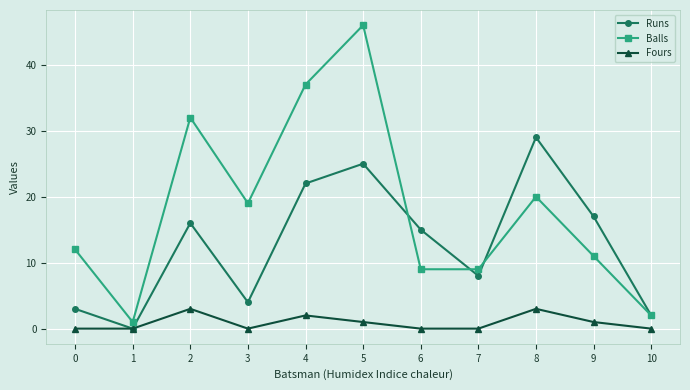

True or false: Balls and Fours intersect in this chart.

False